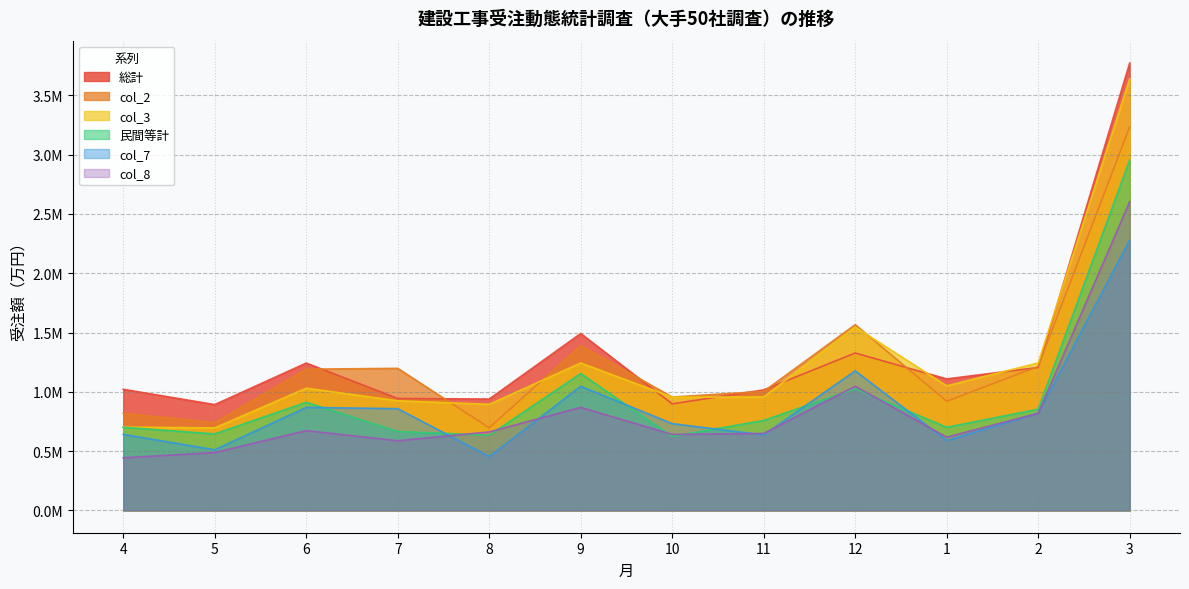

Which has a higher value, 8 or 12?

12